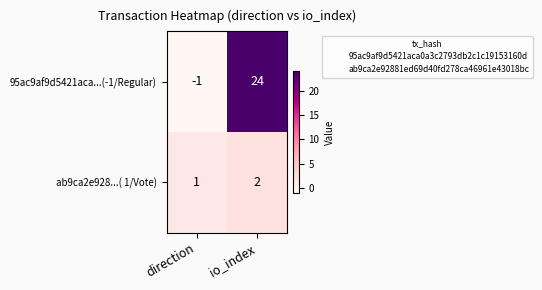

What is the highest value of the 95ac9af9d5421aca...(-1/Regular) series?

24